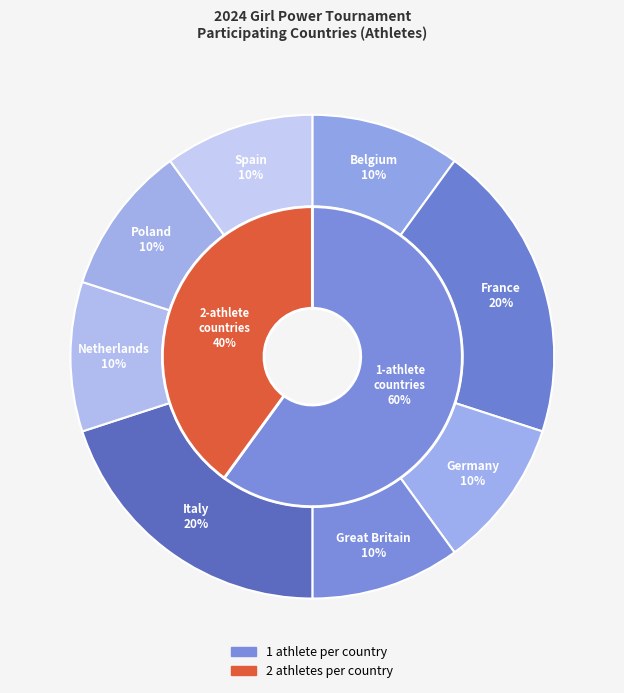

To the nearest percent, what is the average slice percentage?

12%